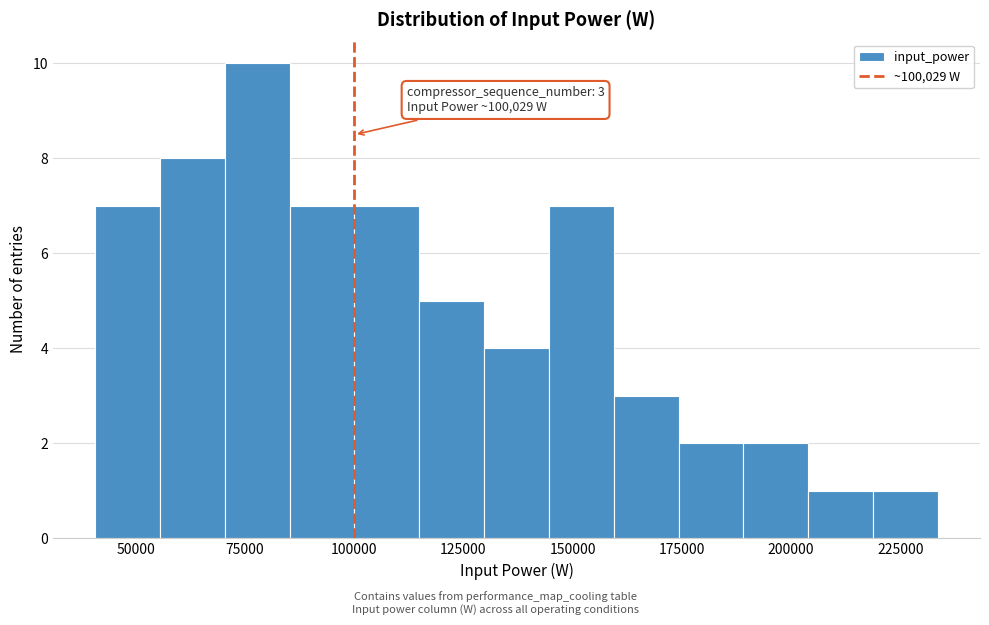

Read against the x-axis, roughly where is the centre of the tallest bar?

80000